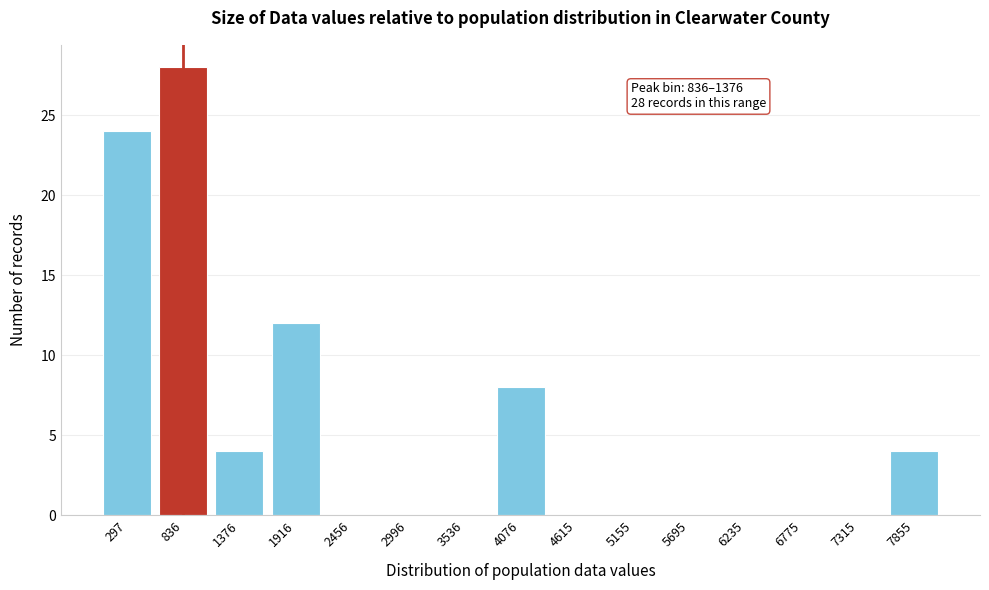

Reading right to left, extract all data points from this chart.

7855=4	7315=0	6775=0	6235=0	5695=0	5155=0	4615=0	4076=8	3536=0	2996=0	2456=0	1916=12	1376=4	836=28	297=24